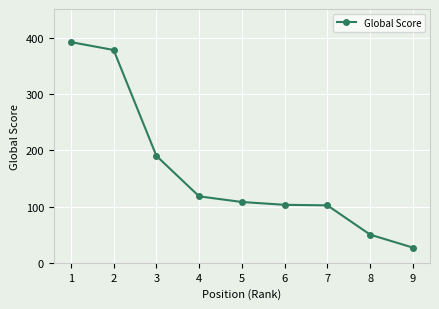

How many lines are shown in the chart?

1